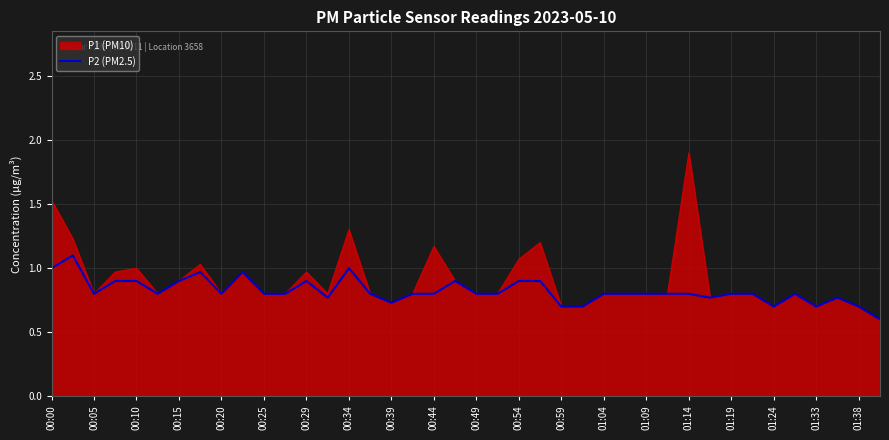

Does the chart have visible grid lines?

Yes